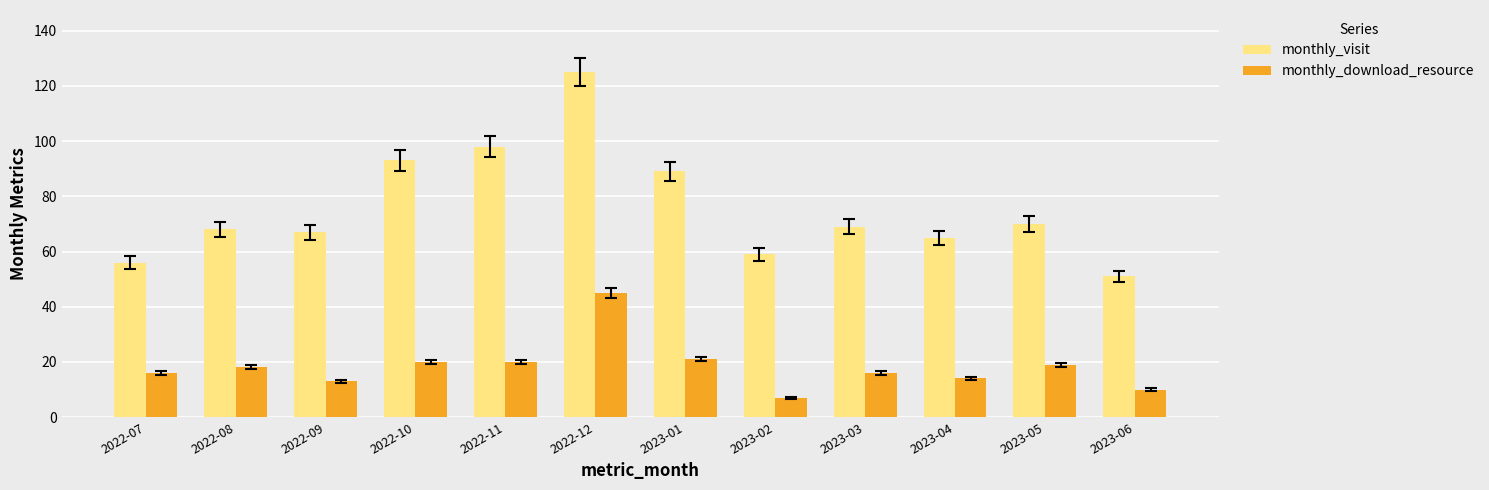

Rank the series at 2022-07 from lowest to highest value.

monthly_download_resource, monthly_visit